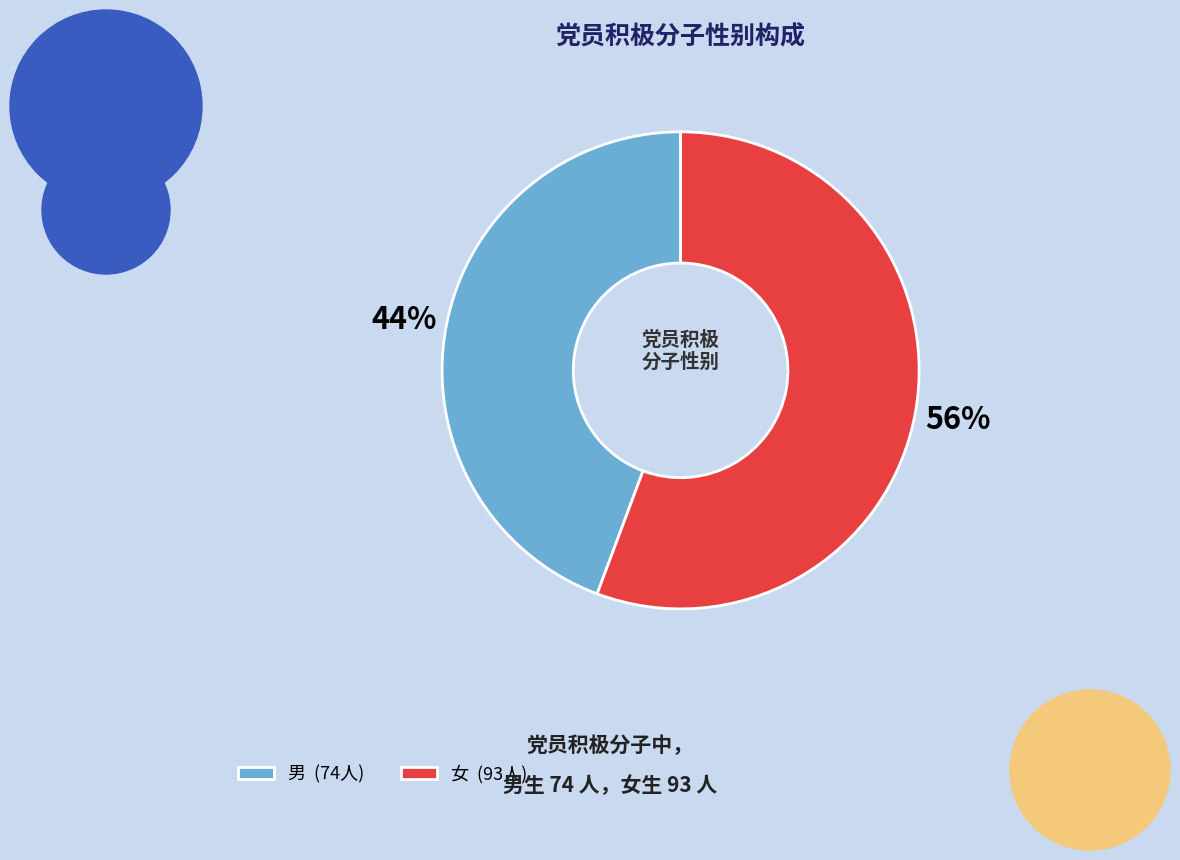

Is the sum of 男 and 女 greater than half?

Yes